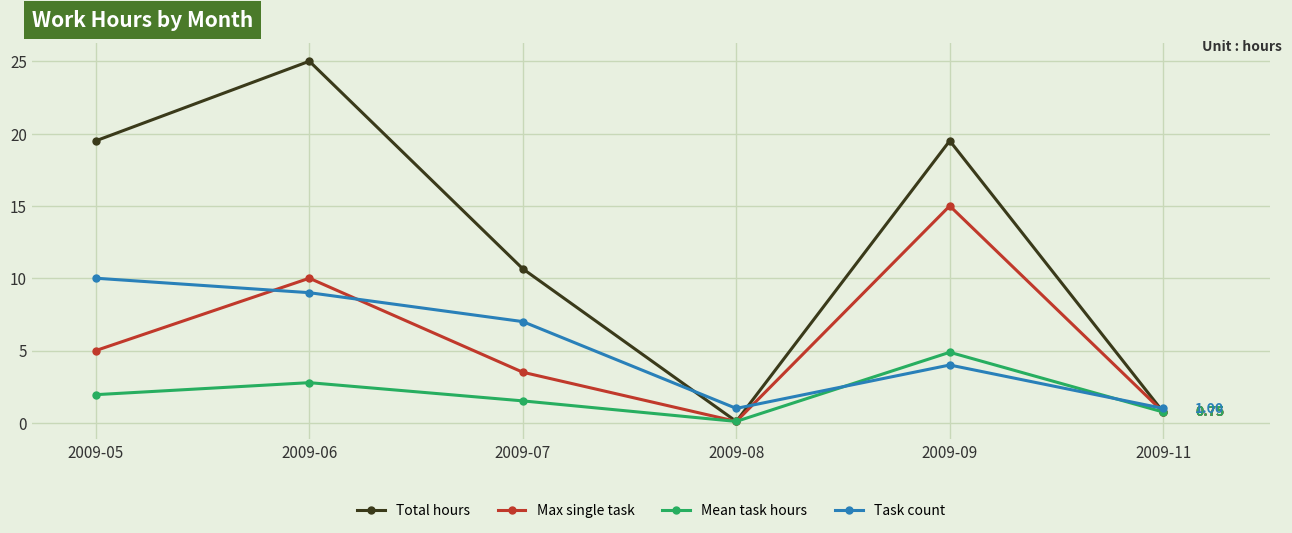

How many lines are shown in the chart?

4